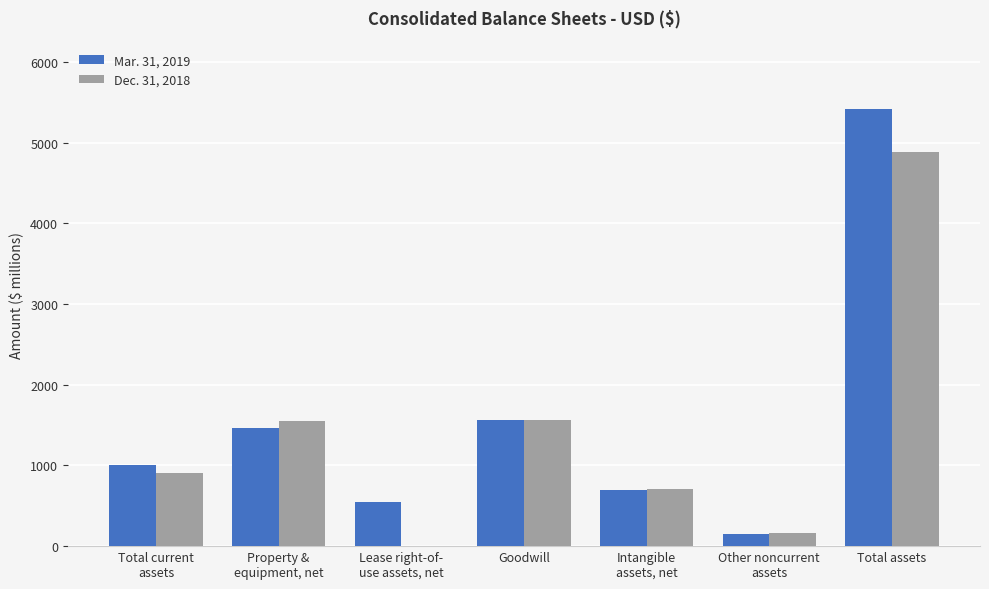

Which category has the highest value in the Dec. 31, 2018 series?

Total assets